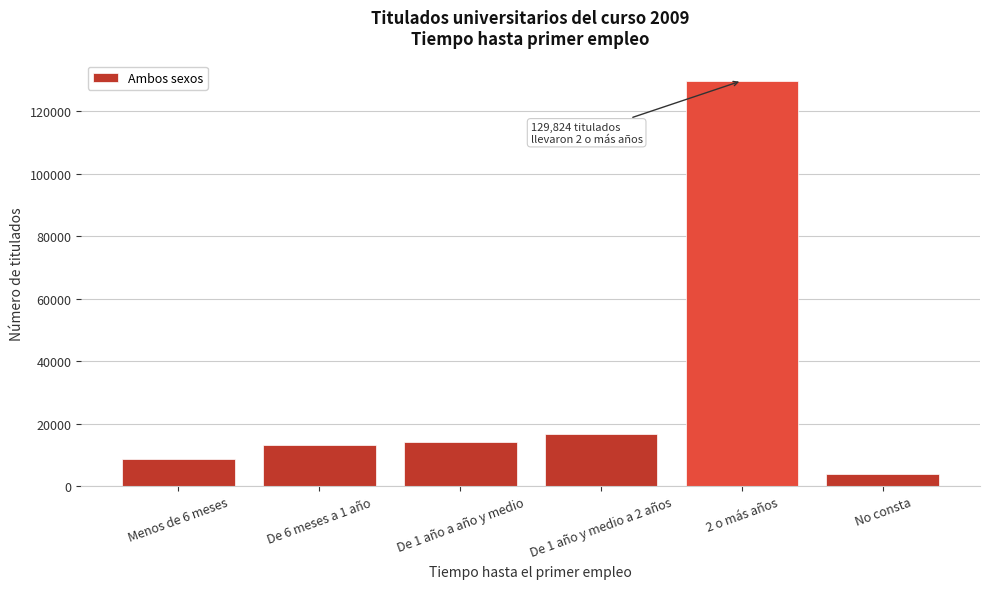

Reading left to right, what are all the values shown in this chart?

Menos de 6 meses=8837	De 6 meses a 1 año=13195	De 1 año a año y medio=14147	De 1 año y medio a 2 años=16914	2 o más años=129824	No consta=3946